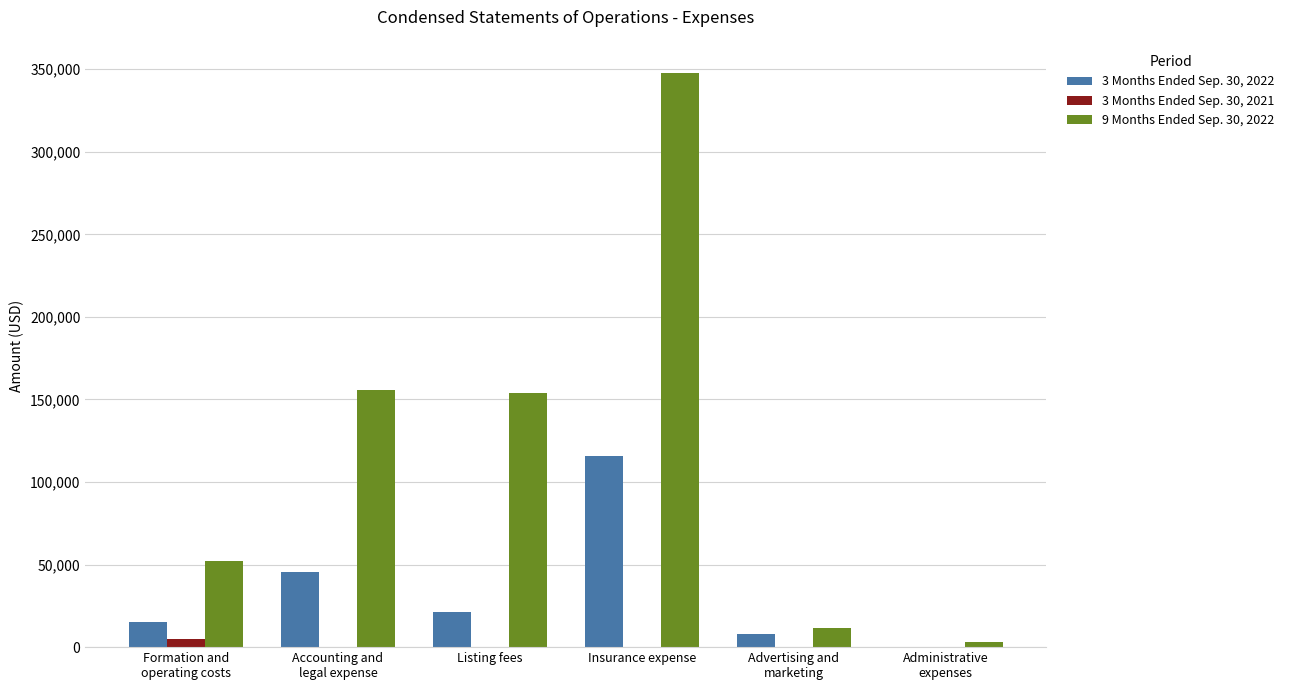

Which series has the widest spread of values?

9 Months Ended Sep. 30, 2022